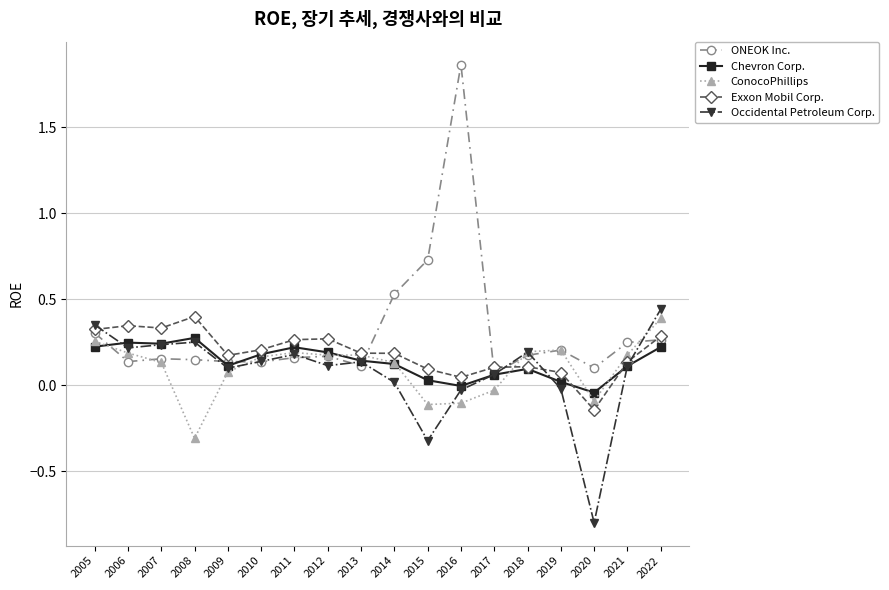

Which category has the highest value in the ONEOK Inc. series?

2016